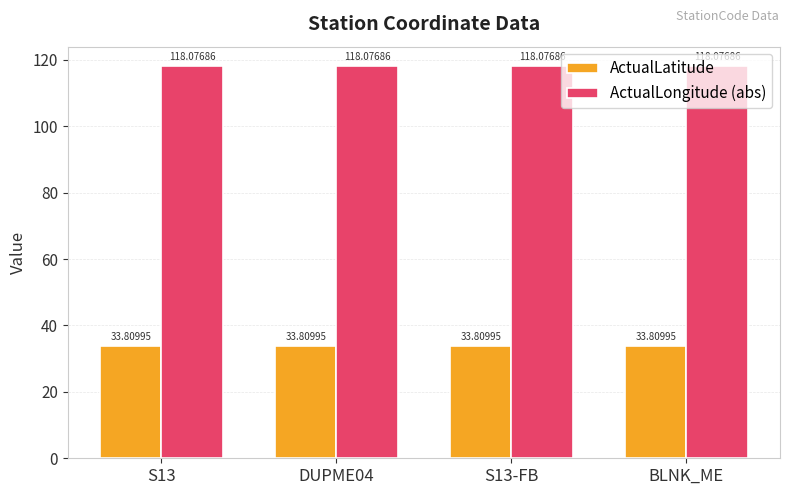

What is the sum of all ActualLongitude (abs) values?

472.3